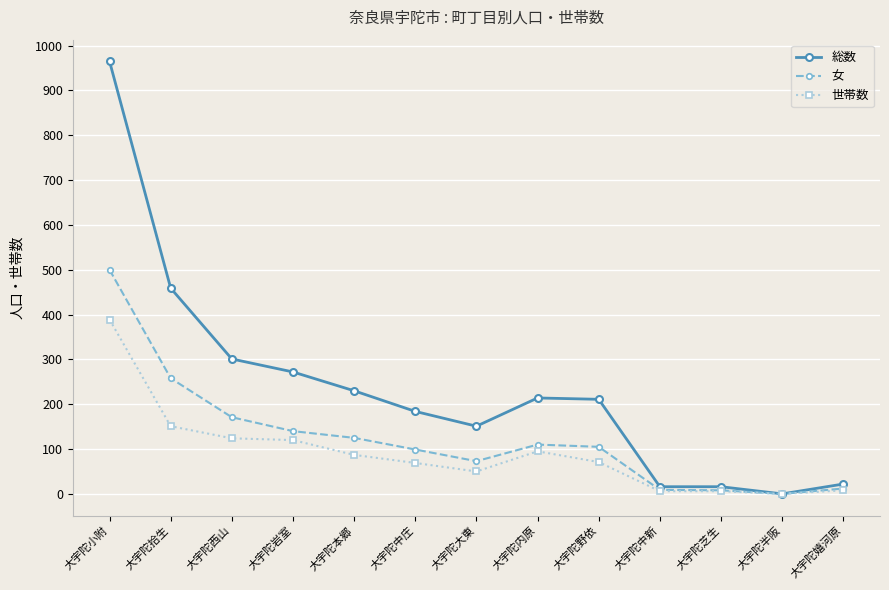

What is the difference between the 総数 values at 大宇陀拾生 and 大宇陀内原?

245